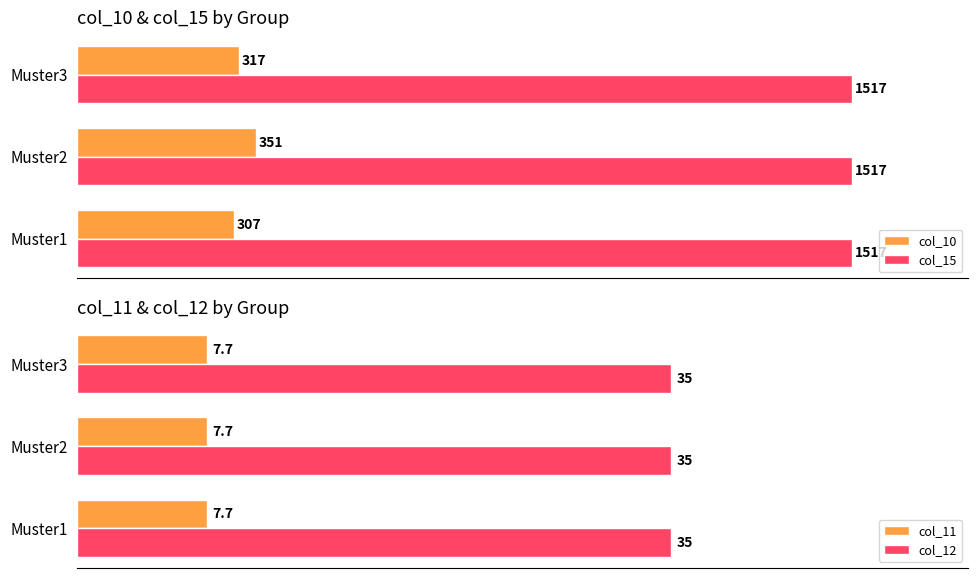

At which label is col_10 closest to 329?

Muster3